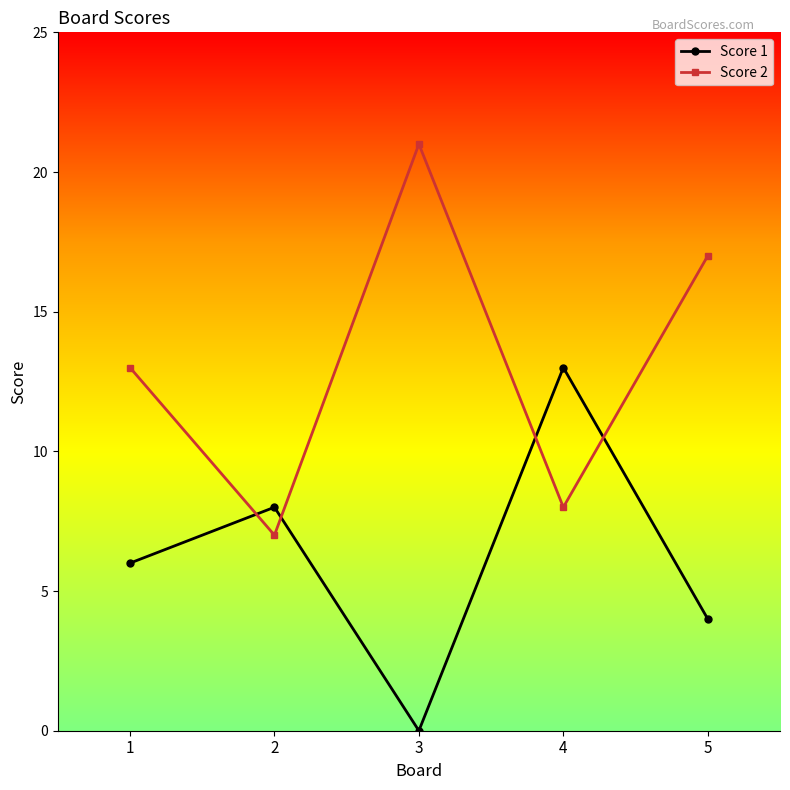

After their last crossing, which series has the higher values: Score 1 or Score 2?

Score 2